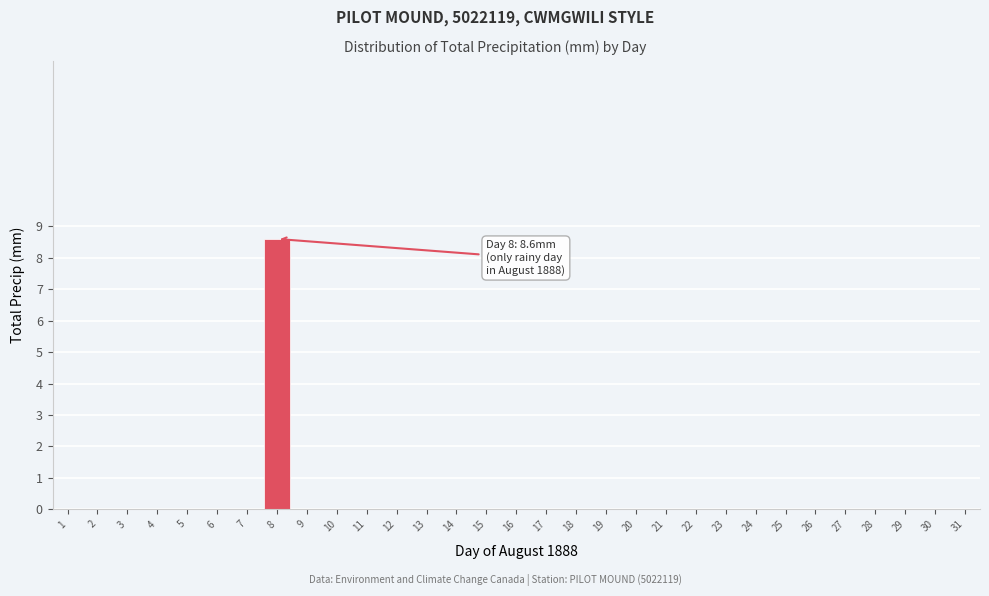

The value at 19 is 0.0. True or false?

True